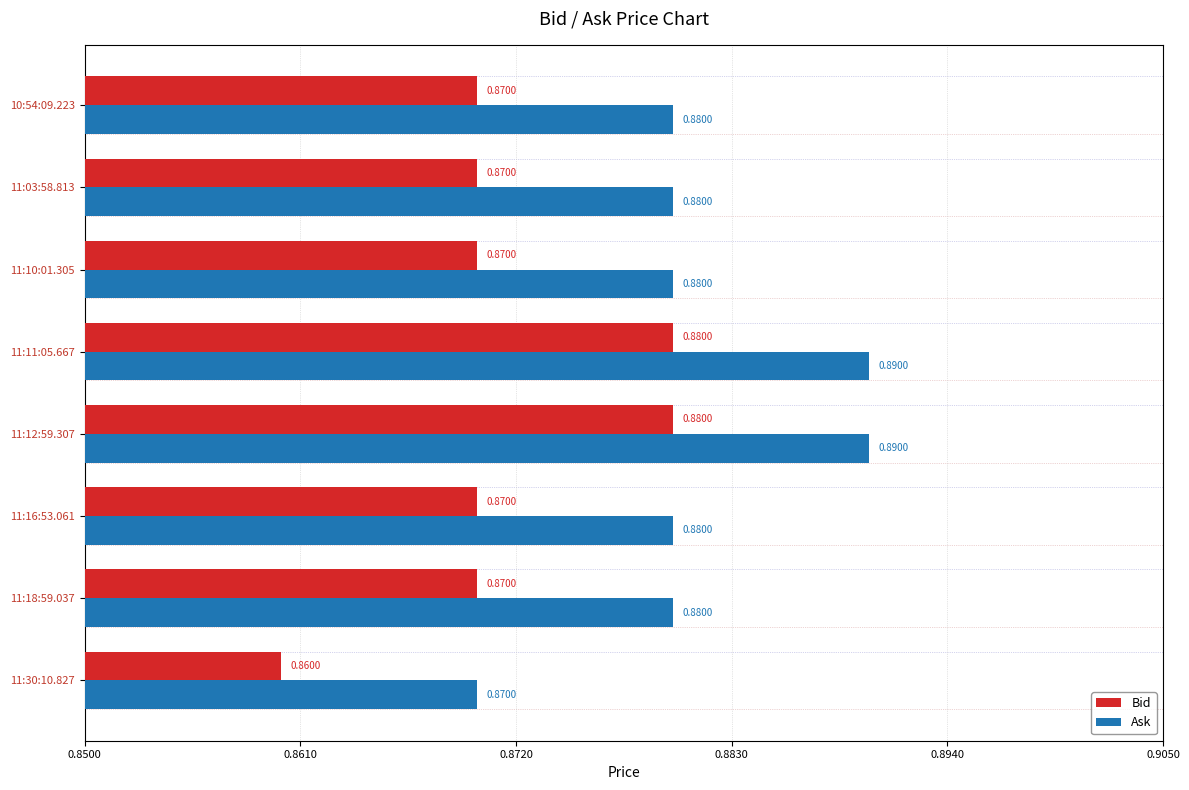

How many series are shown in this chart?

2